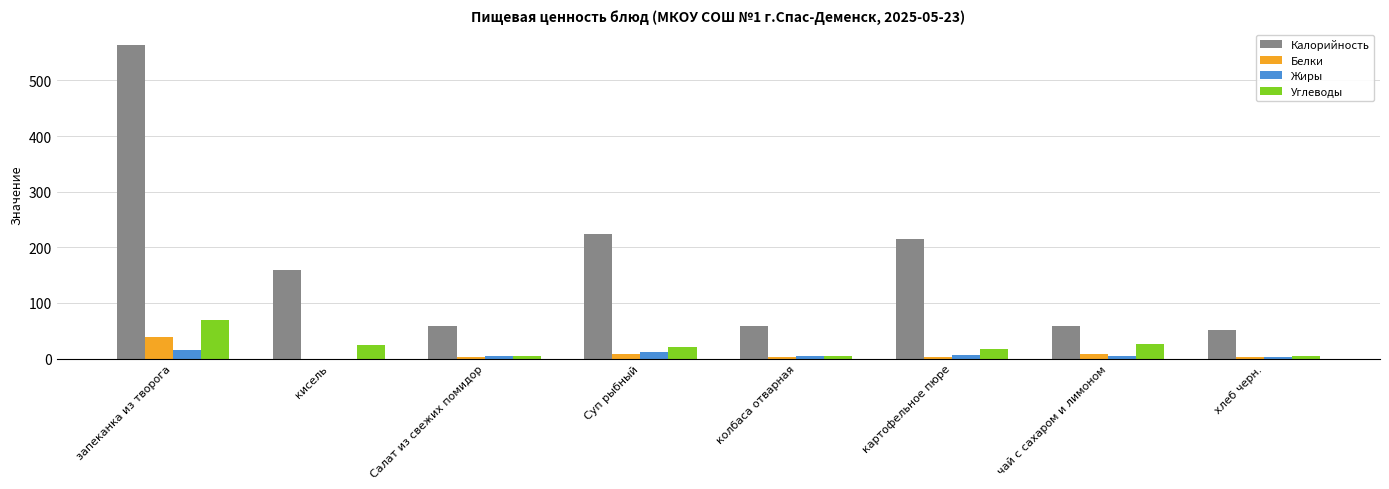

At which label does Белки reach its peak?

запеканка из творога